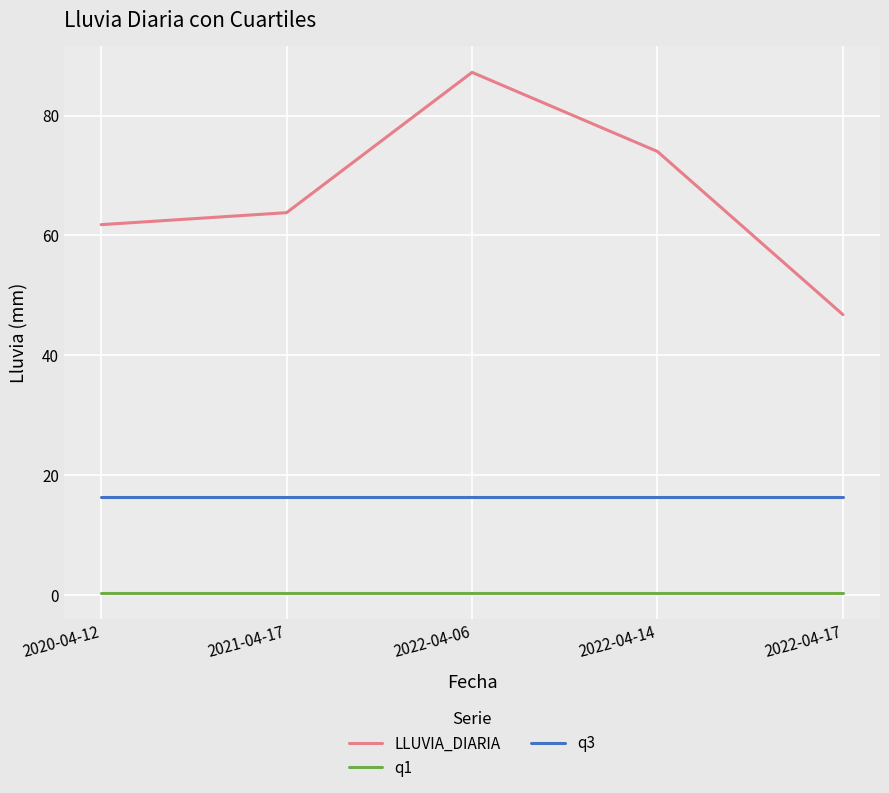

Rank the series at 2022-04-14 from lowest to highest value.

q1, q3, LLUVIA_DIARIA